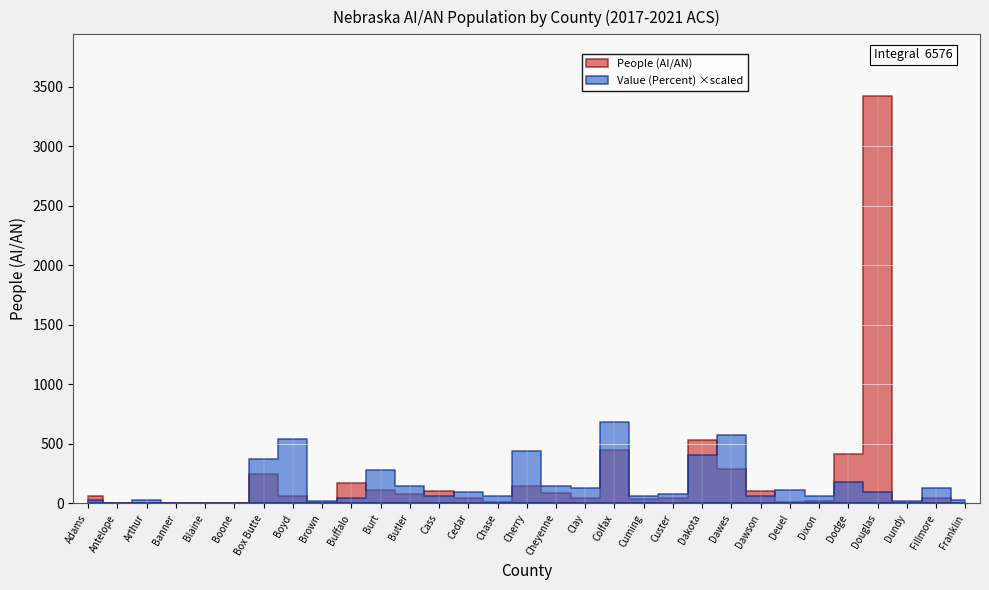

Which label corresponds to the largest value in the chart?

Douglas